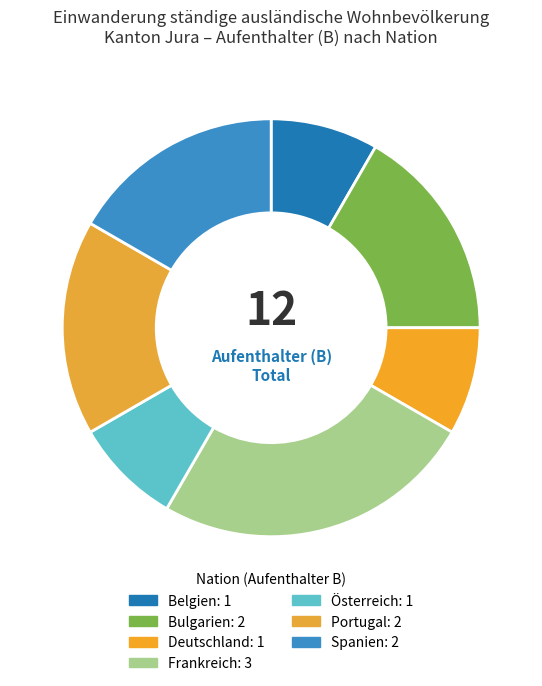

True or false: Frankreich accounts for 16% of the total.

False